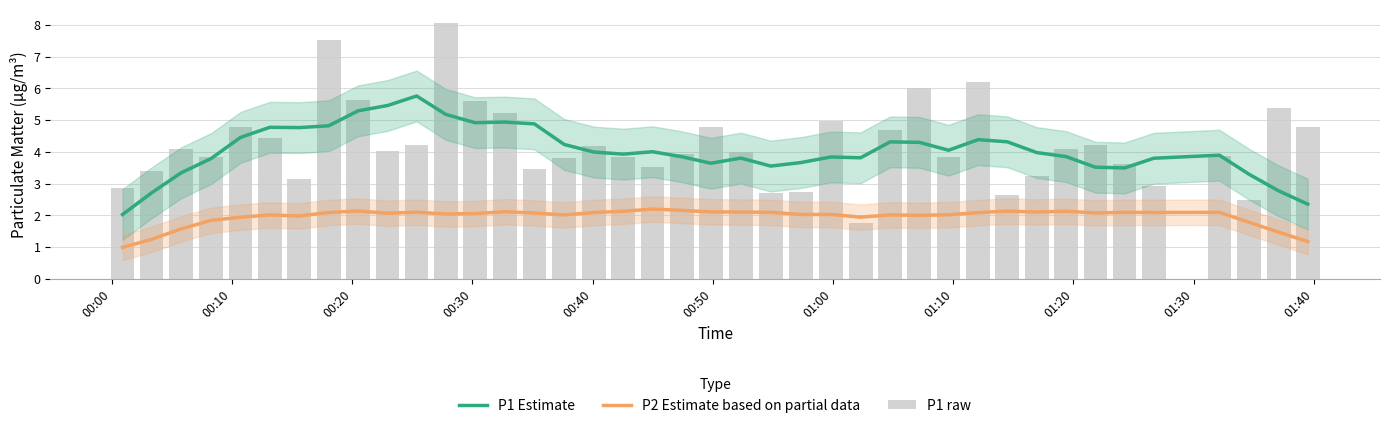

Is it true that P1 Estimate equals 5.7 at 36?

False